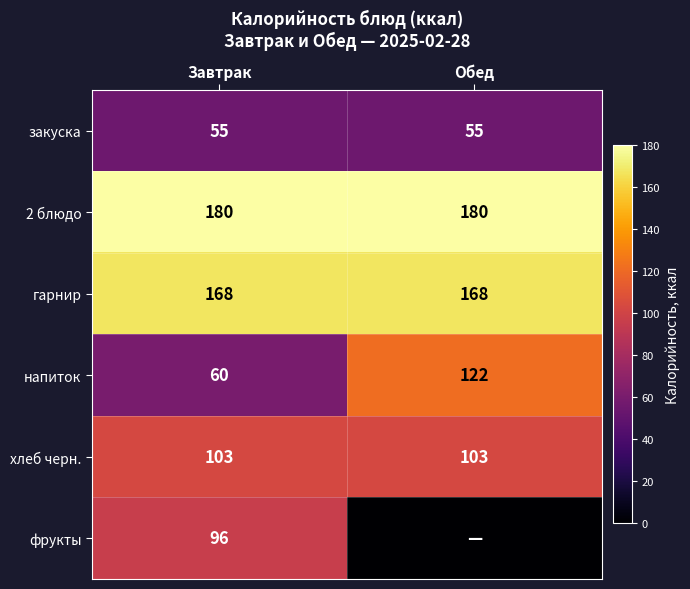

Is the value of 2 блюдо at Обед greater than the value of гарнир at Обед?

Yes